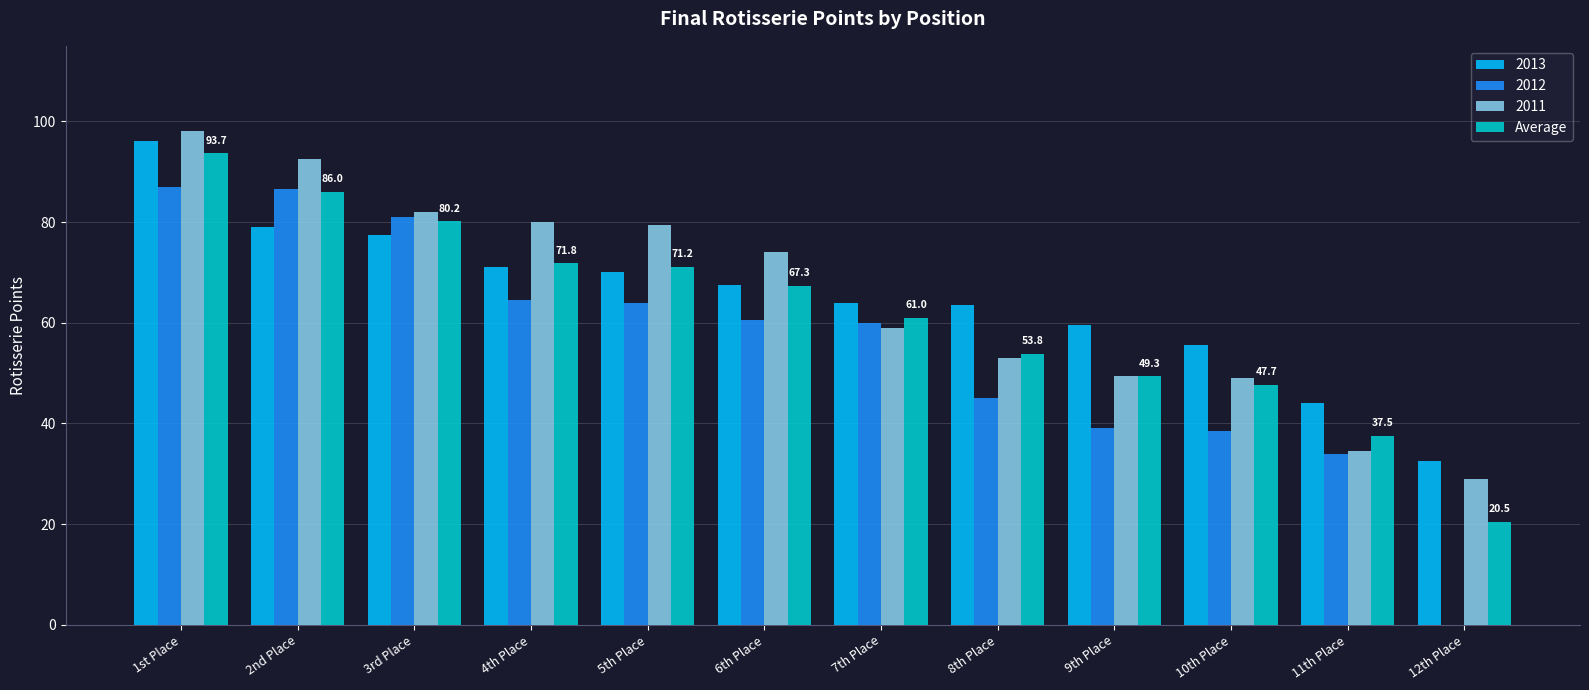

What is the approximate value of 2013 at 12th Place?

32.5